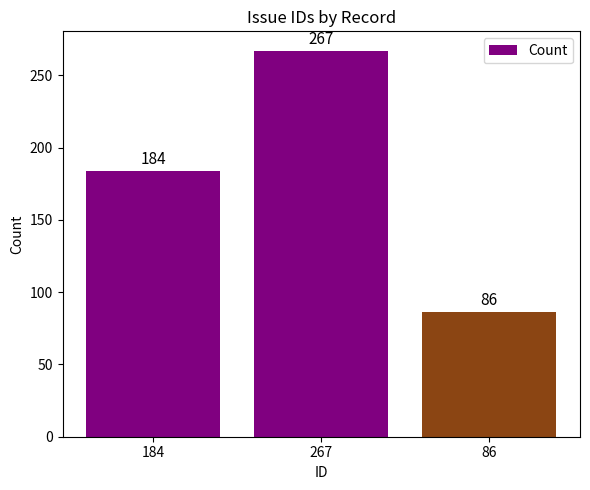

Are the bars grouped side by side (vs. stacked)?

No